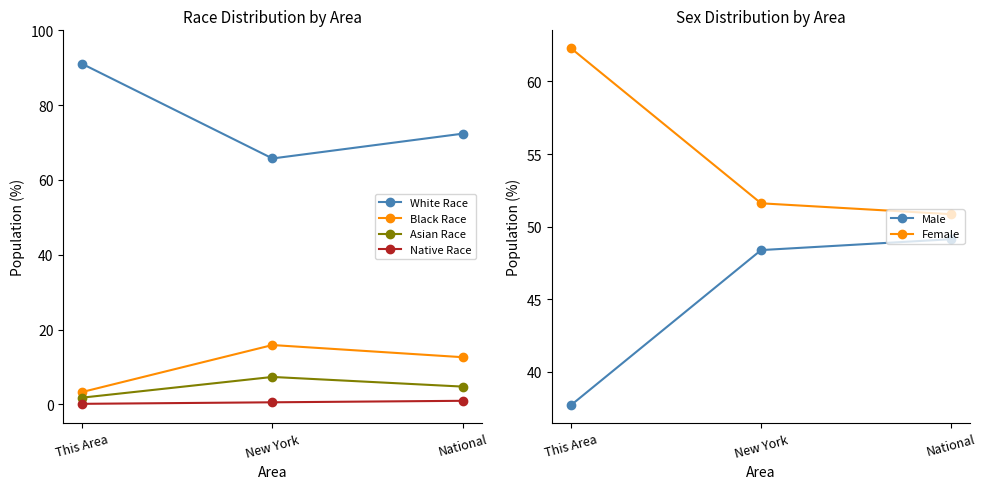

Does the chart display data point markers on the line(s)?

Yes